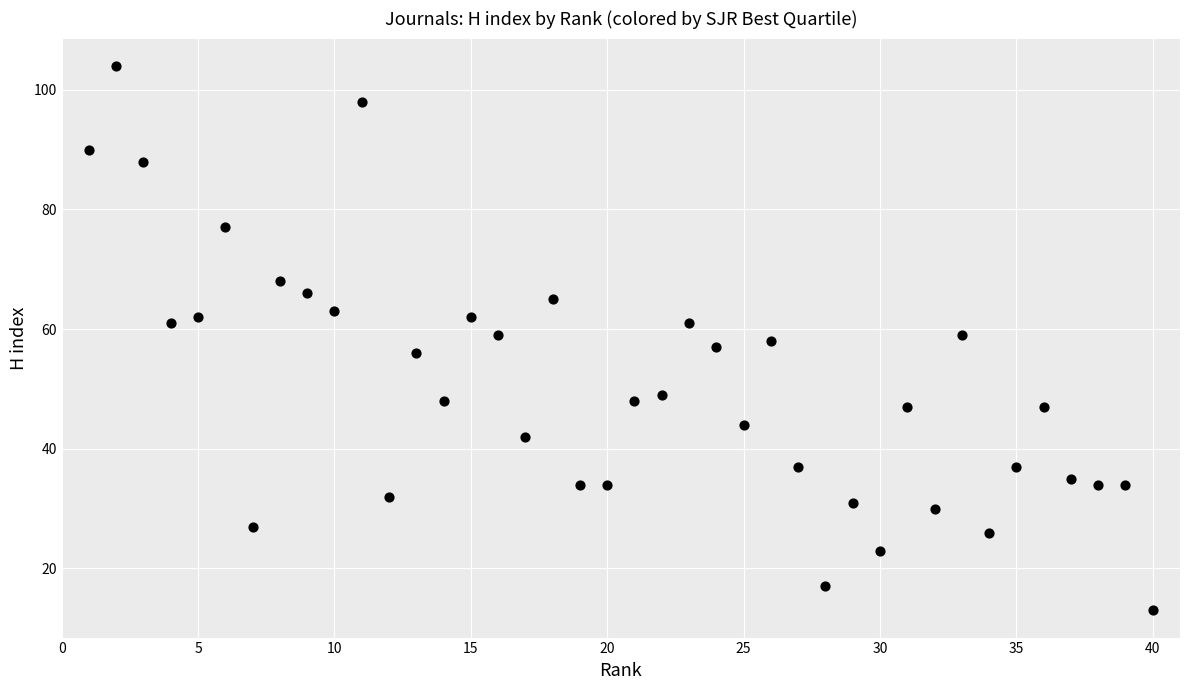

What is the range of Y values (max minus min)?

91